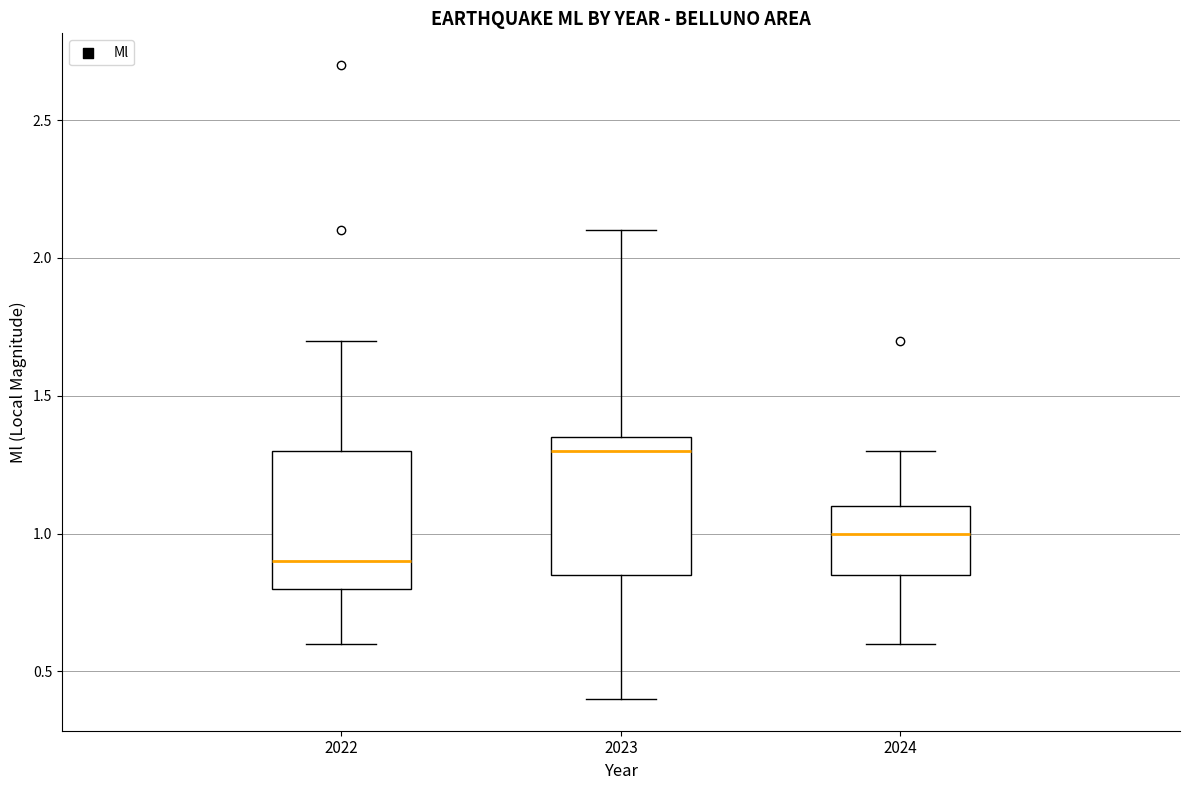

Reading left to right, read every box against the y-axis: the position of its median line, the range the box covers, and the ends of its whiskers. The values are not printed on the chart, so give them approximately, as read against the axis.

2022: median 0.90, box 0.80 to 1.30, whiskers 0.60 to 1.70
2023: median 1.30, box 0.85 to 1.35, whiskers 0.40 to 2.10
2024: median 1.00, box 0.85 to 1.10, whiskers 0.60 to 1.30